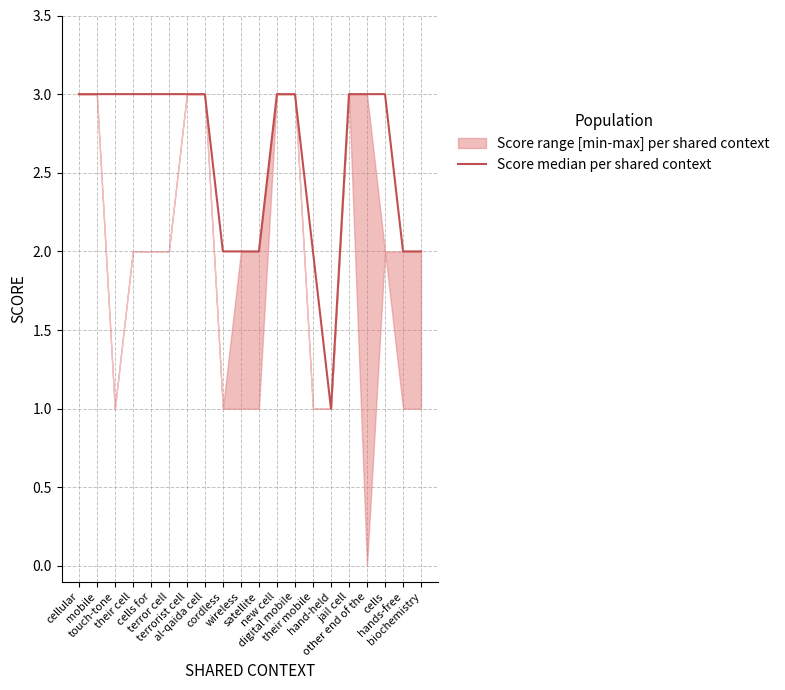

How many data points does each series have?

20